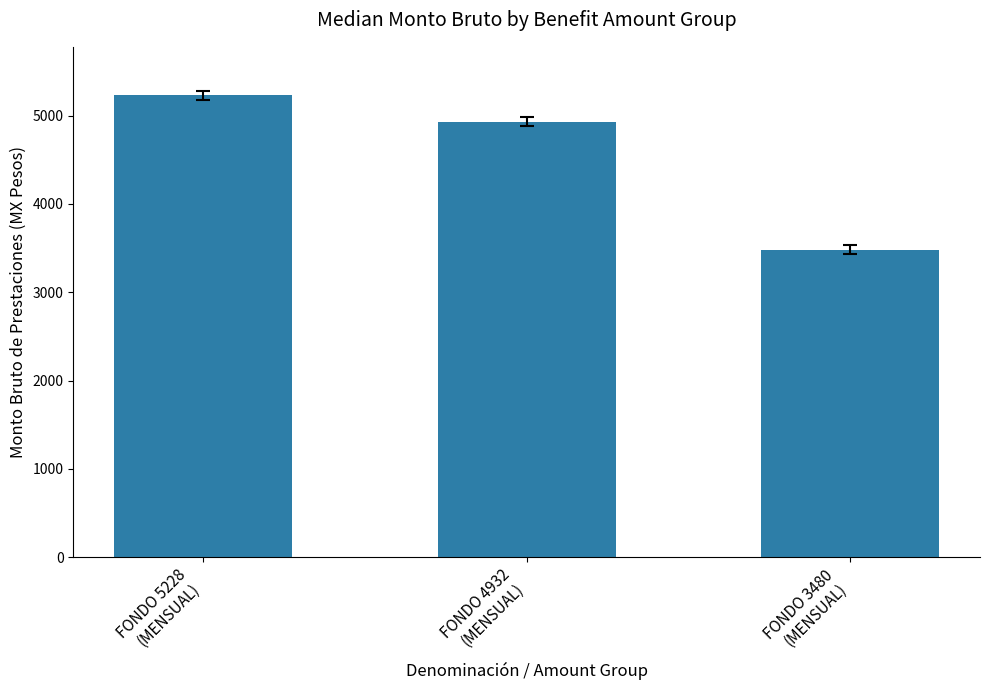

Reading left to right, extract all data points from this chart.

FONDO 5228
(MENSUAL)=5228	FONDO 4932
(MENSUAL)=4932	FONDO 3480
(MENSUAL)=3480